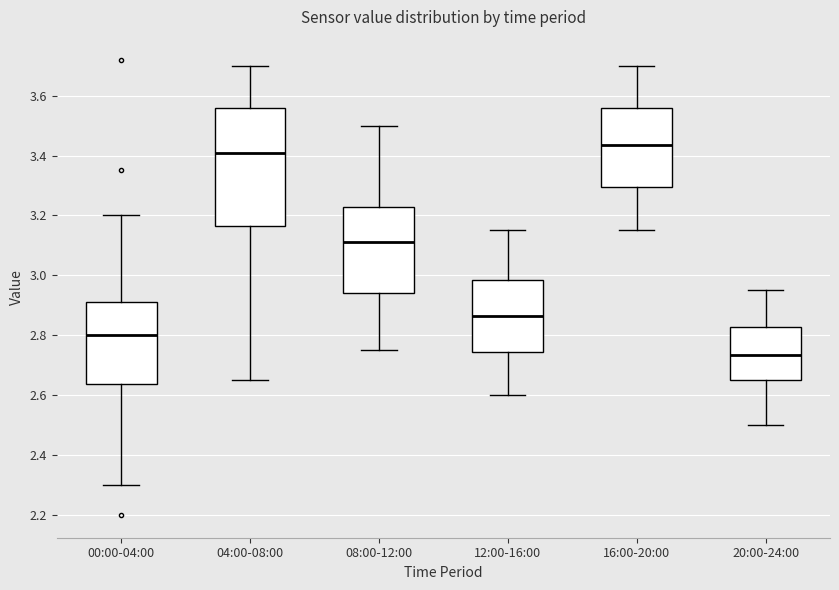

Which box is the tallest, from its lower edge to its upper edge?

04:00-08:00